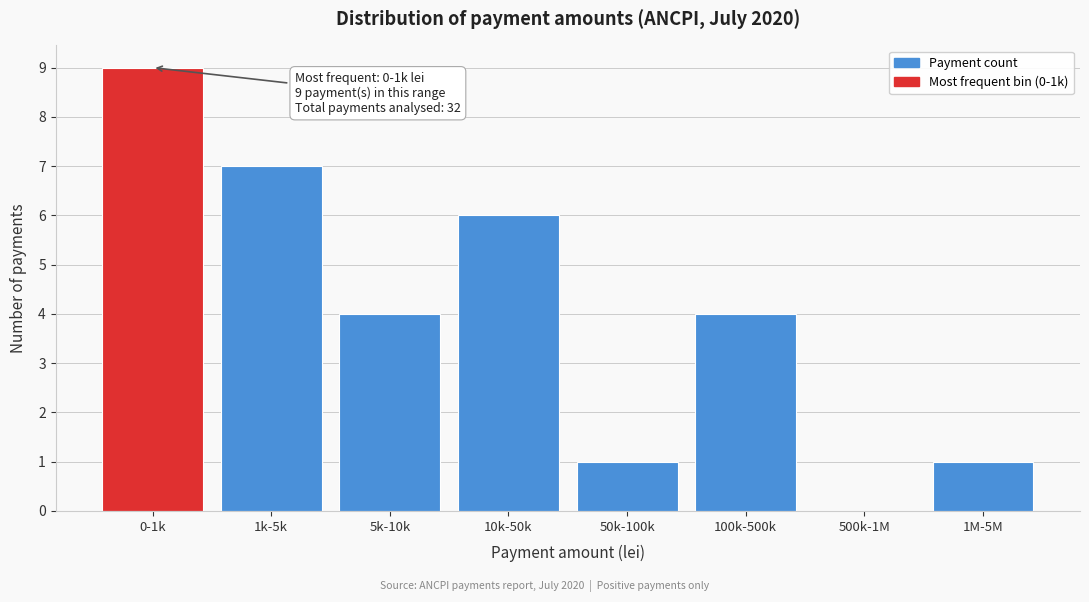

Reading left to right, list all the values displayed in this chart.

0-1k=9	1k-5k=7	5k-10k=4	10k-50k=6	50k-100k=1	100k-500k=4	500k-1M=0	1M-5M=1